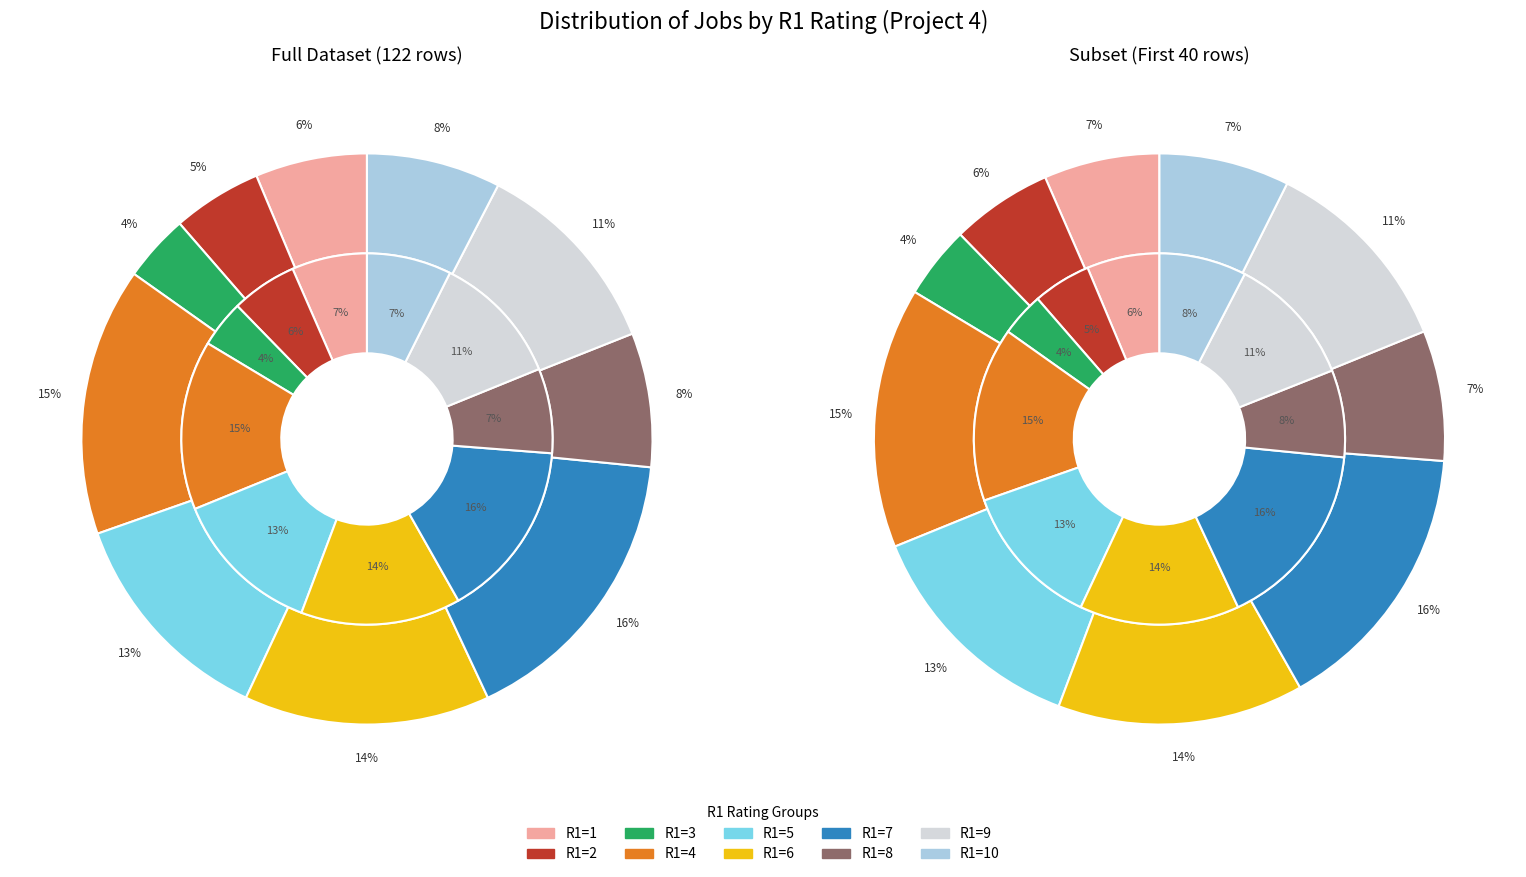

Rank the categories by value from highest to lowest.

R1=7, R1=4, R1=6, R1=5, R1=9, R1=8, R1=10, R1=1, R1=2, R1=3